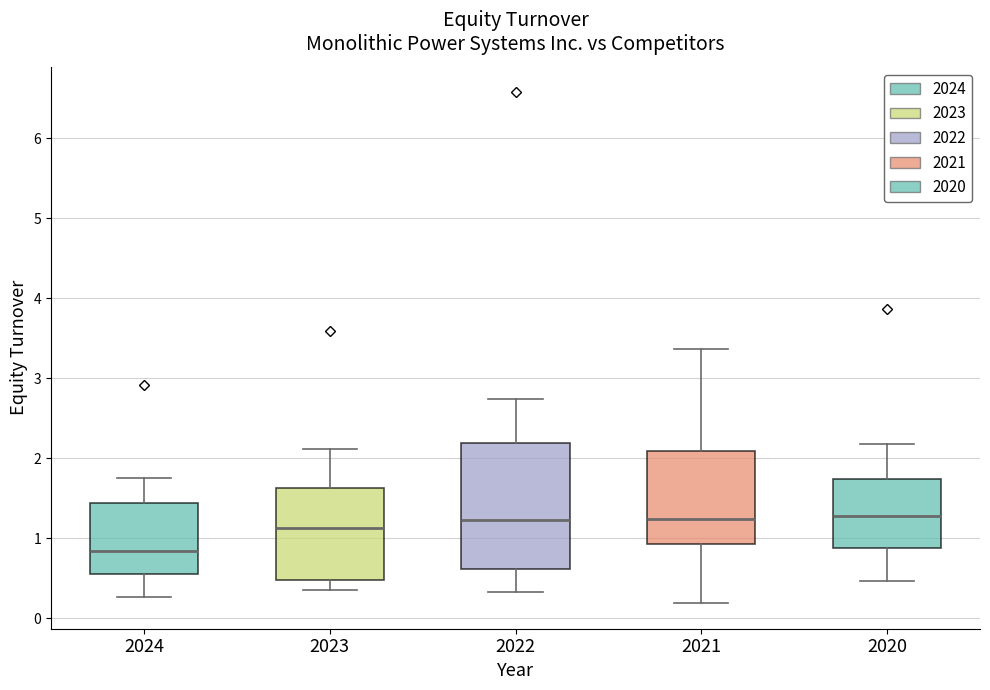

Where is the lower edge of the box at x = 2024 on the y-axis? The values are not printed on the chart, so give them approximately, as read against the axis.

0.6